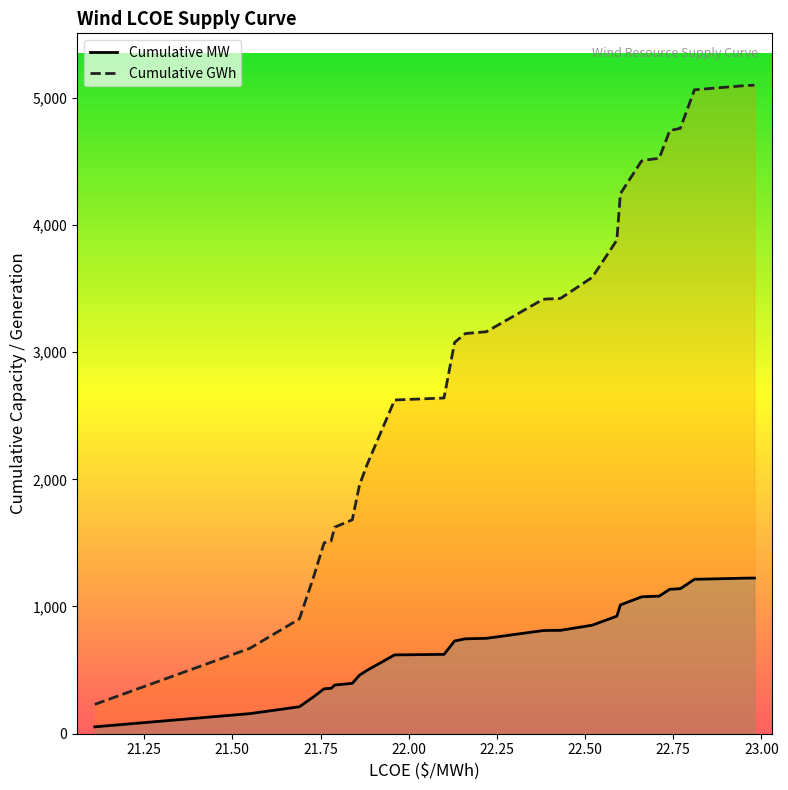

Which series has the largest total across all categories?

Cumulative GWh